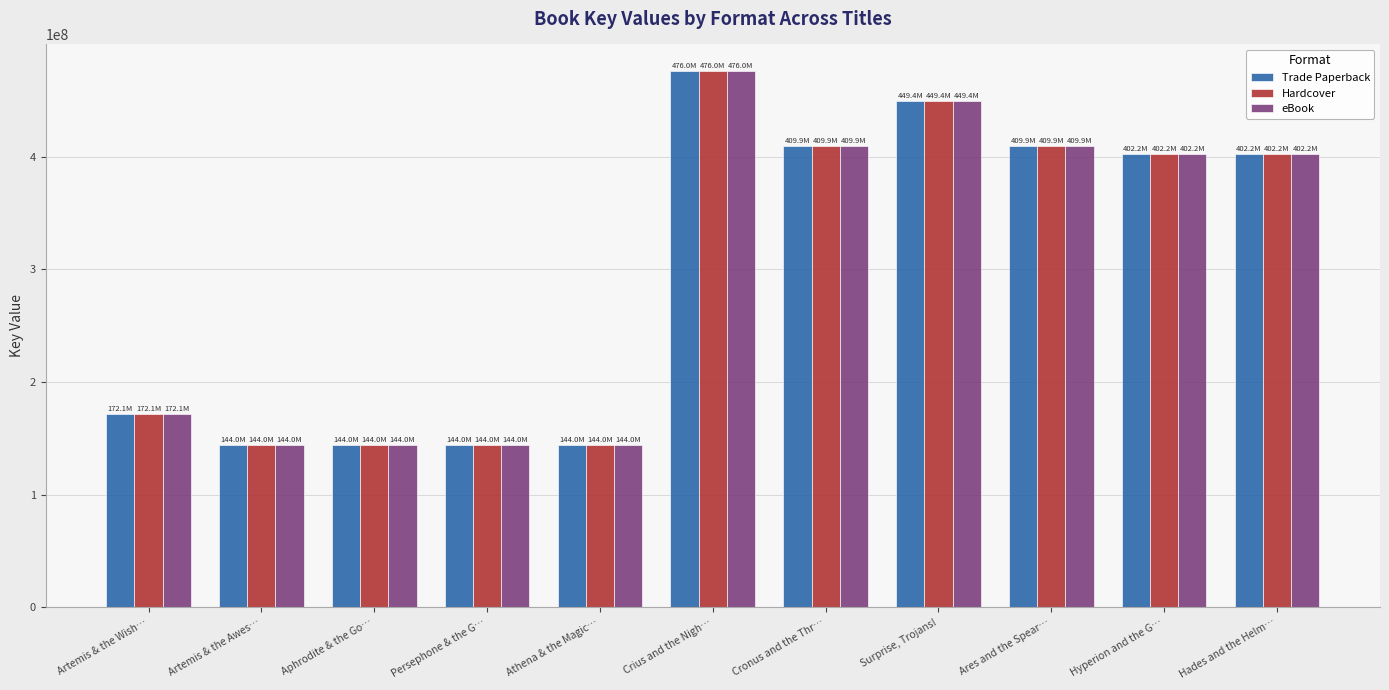

How many bars are there in total?

33